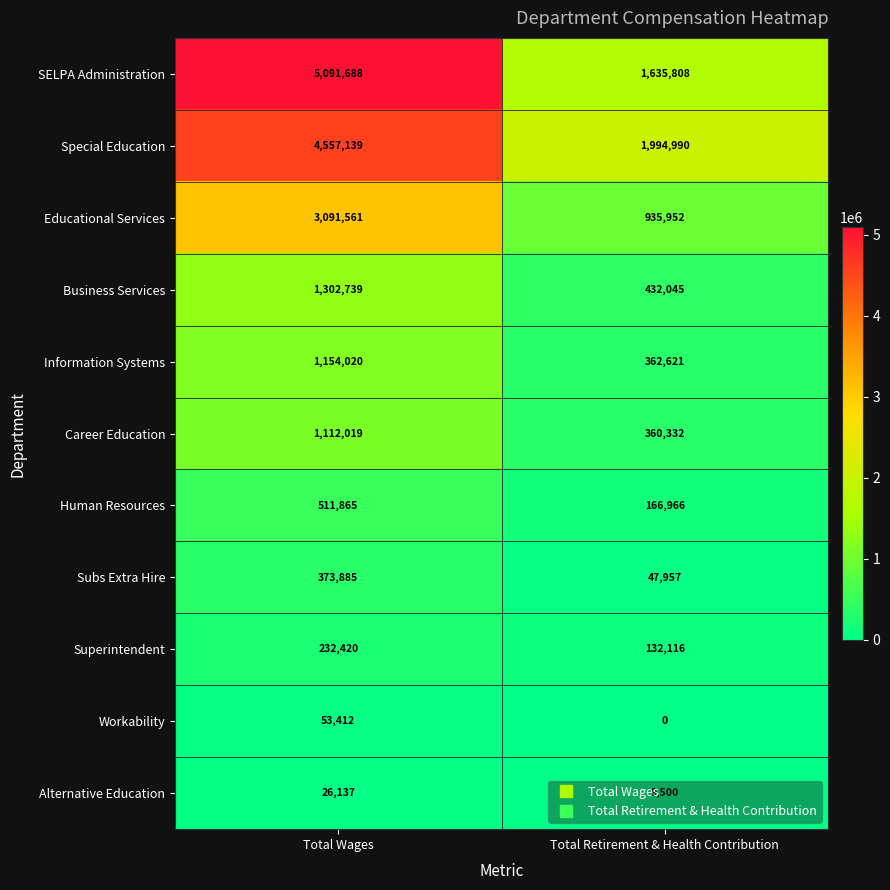

At how many categories does at least one series exceed 4479271?

1